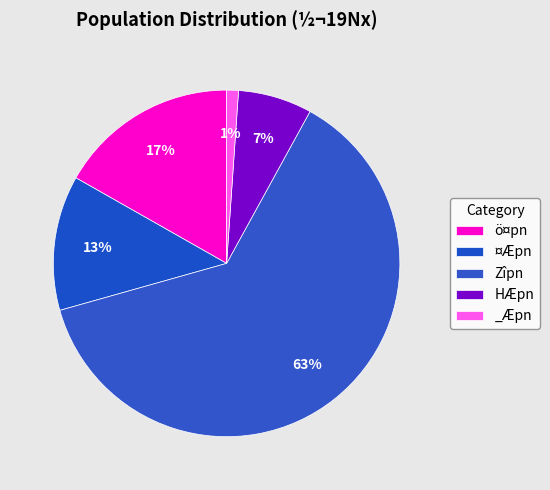

Rank the categories by value from highest to lowest.

62.7%, 16.8%, 12.6%, 6.9%, 1.1%